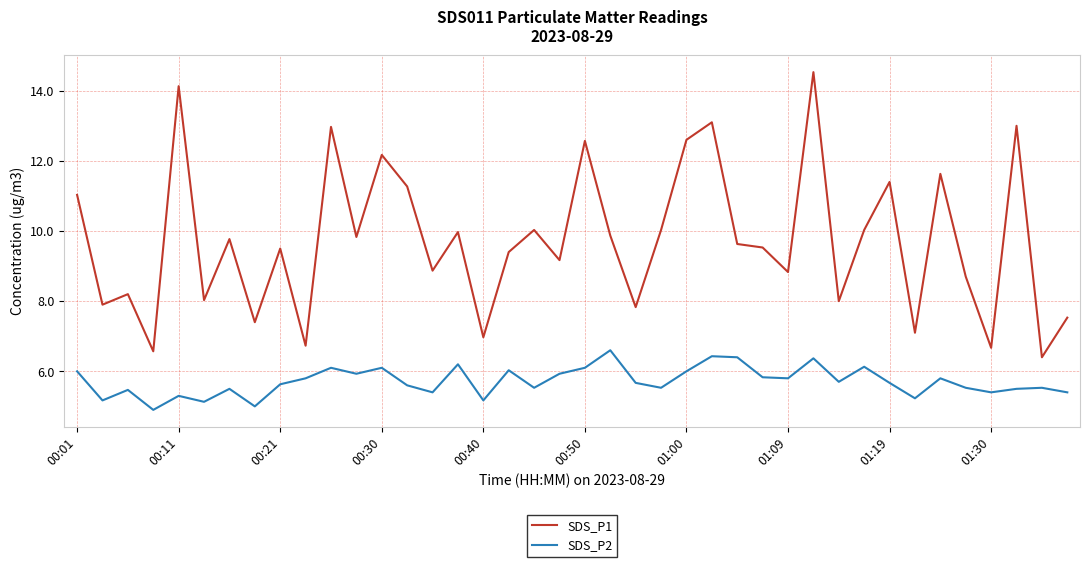

What is the minimum value for SDS_P1?

6.4